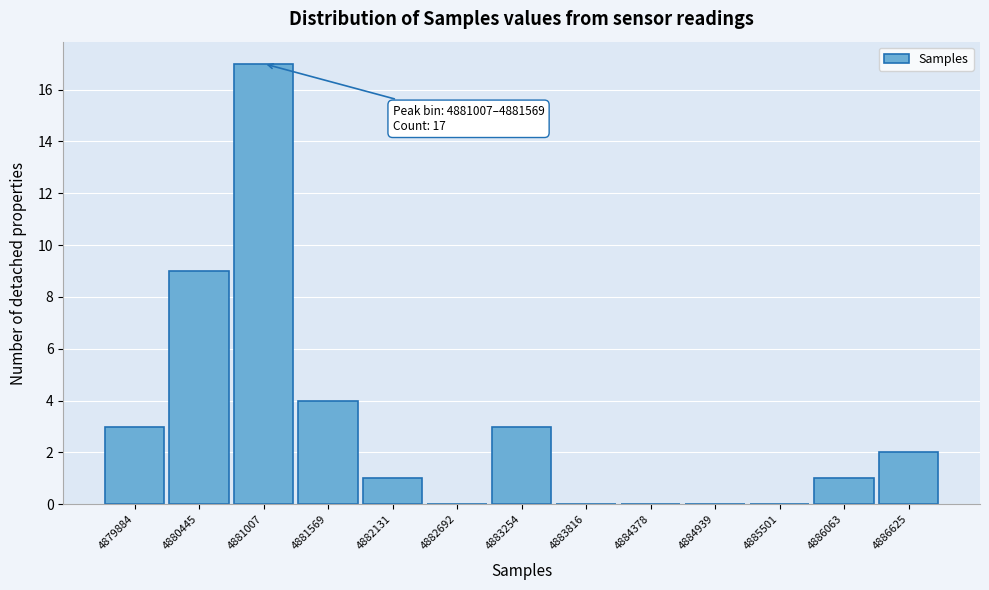

Reading right to left, list all the values displayed in this chart.

4886625=2	4886063=1	4885501=0	4884939=0	4884378=0	4883816=0	4883254=3	4882692=0	4882131=1	4881569=4	4881007=17	4880445=9	4879884=3